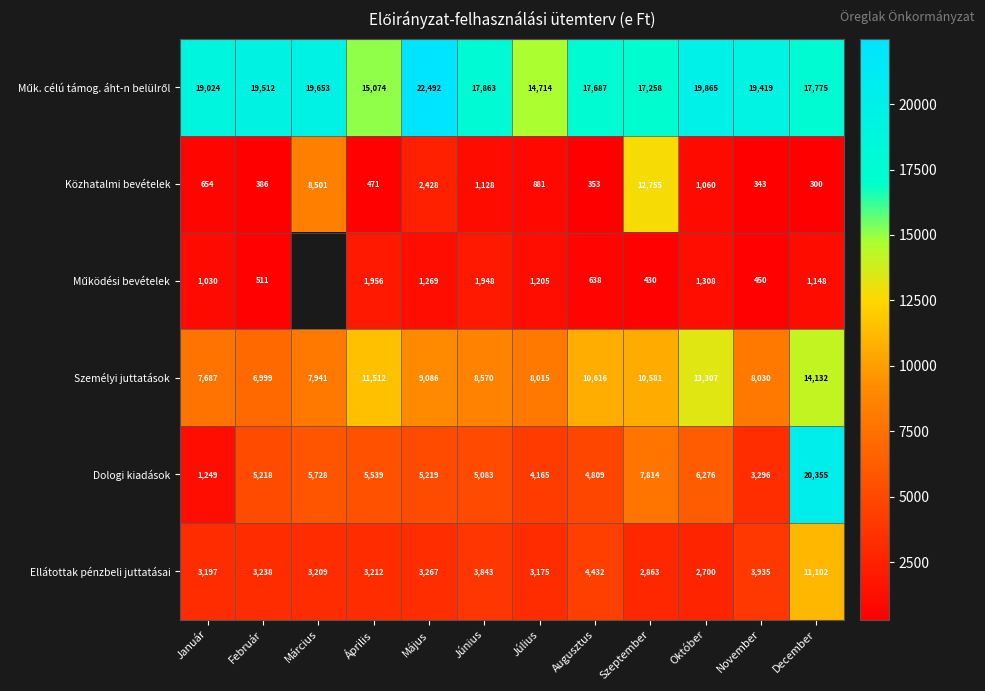

What is the difference between the maximum and minimum values in the Ellátottak pénzbeli juttatásai series?

8402